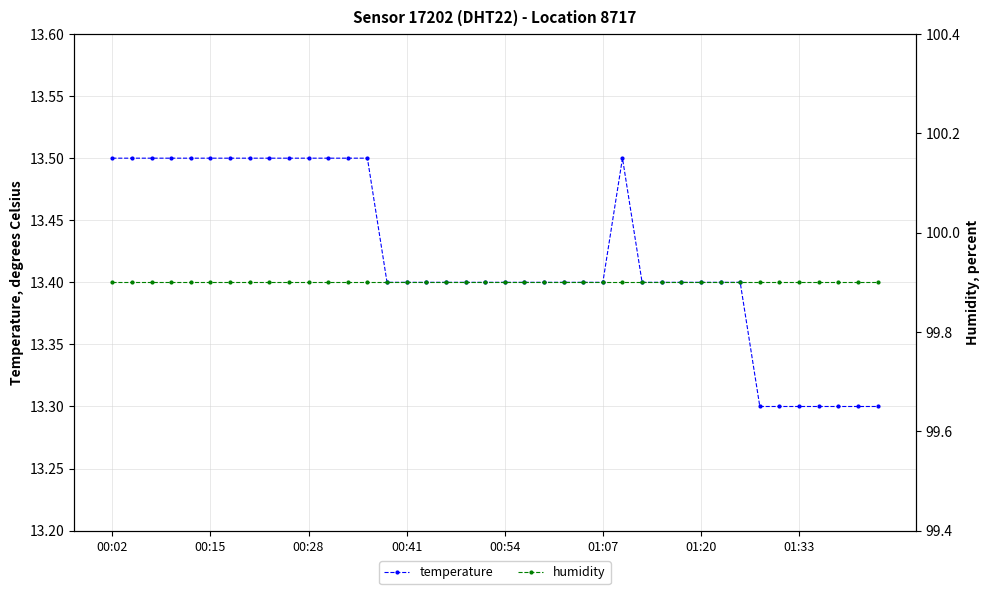

True or false: temperature and humidity intersect in this chart.

False